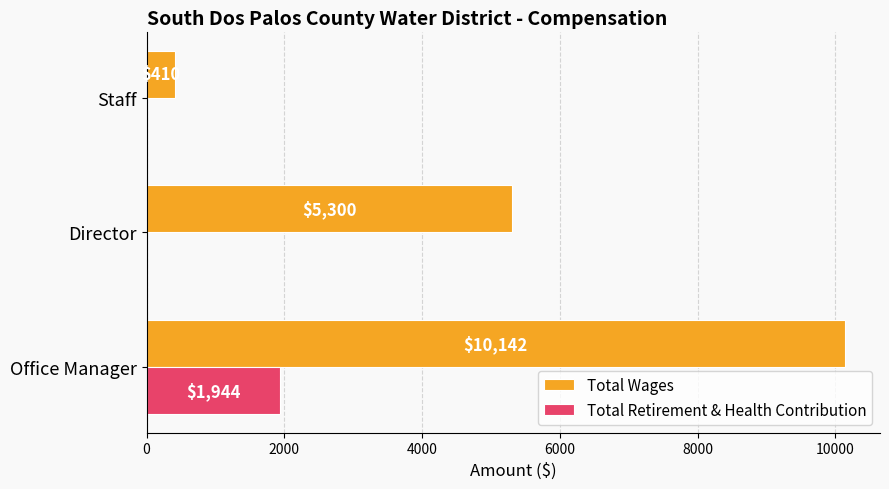

The value of Total Retirement & Health Contribution at Director is 0. True or false?

True